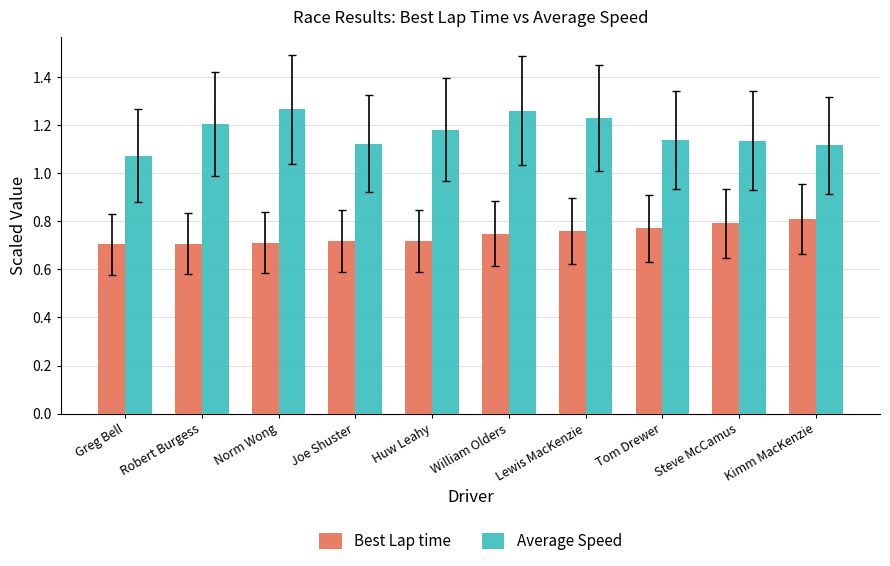

Which series changed the most between Huw Leahy and Lewis MacKenzie?

Average Speed